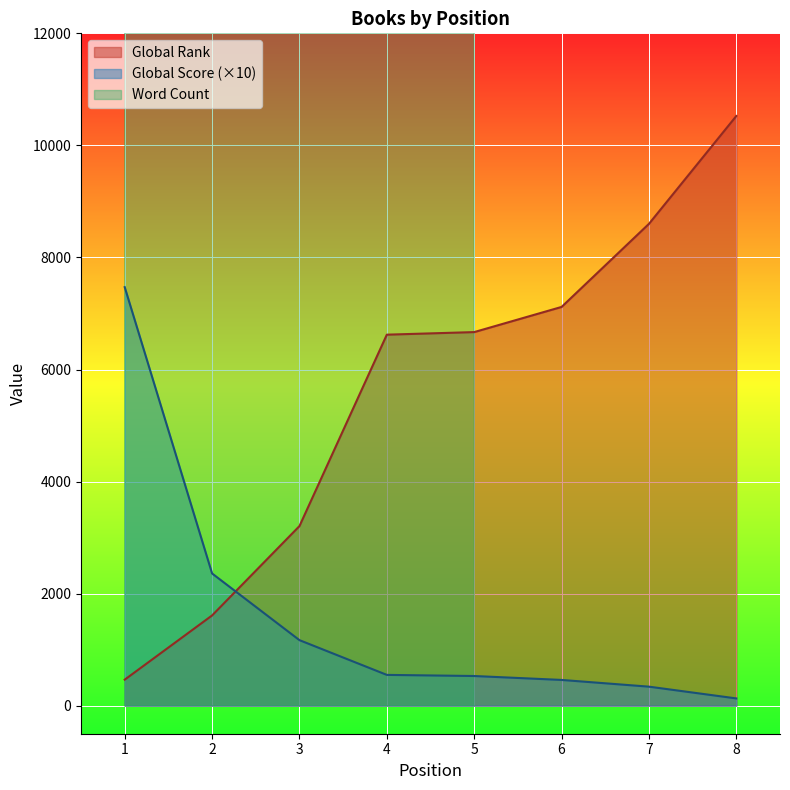

Is it true that Global Score equals 692 at 3?

False